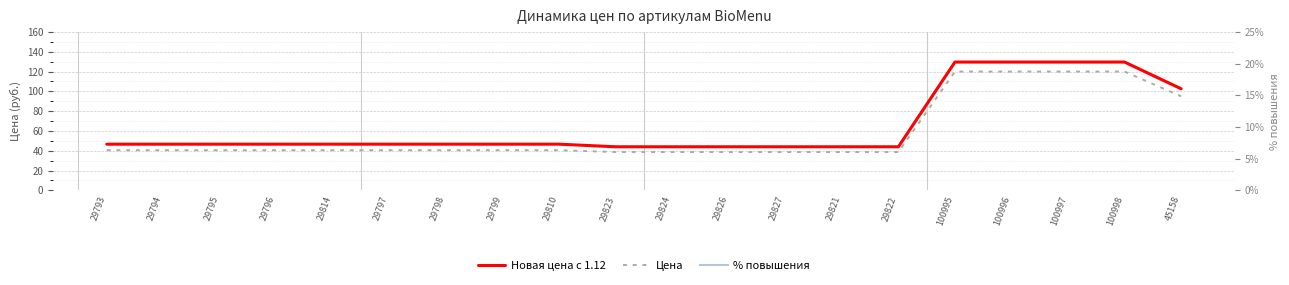

Which series has the largest range (max minus min)?

Новая цена с 1.12